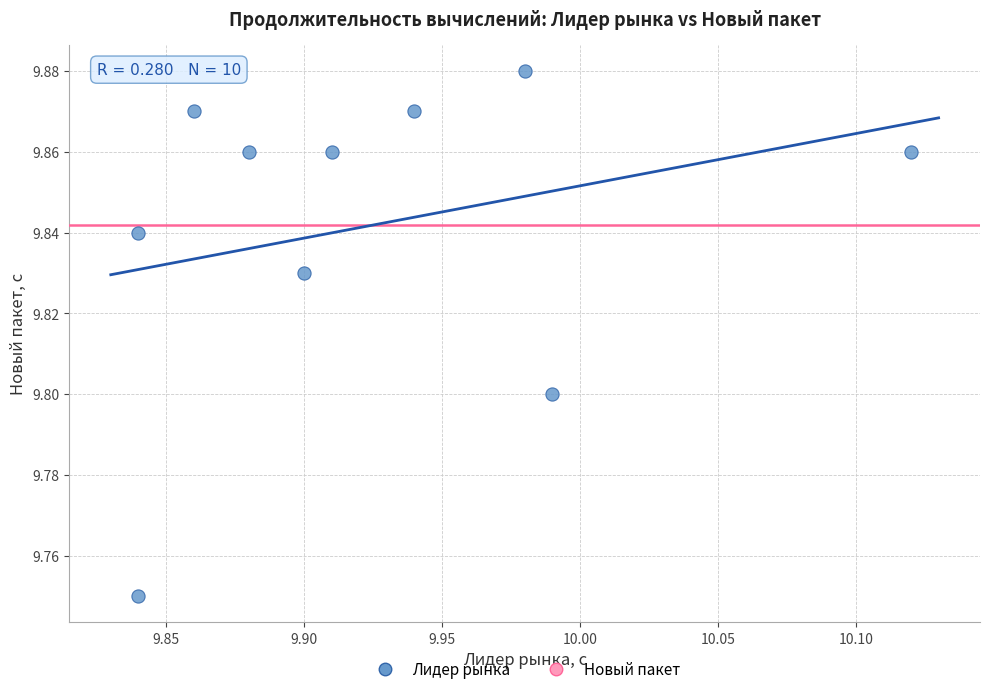

What is the range of X values (max minus min)?

0.3